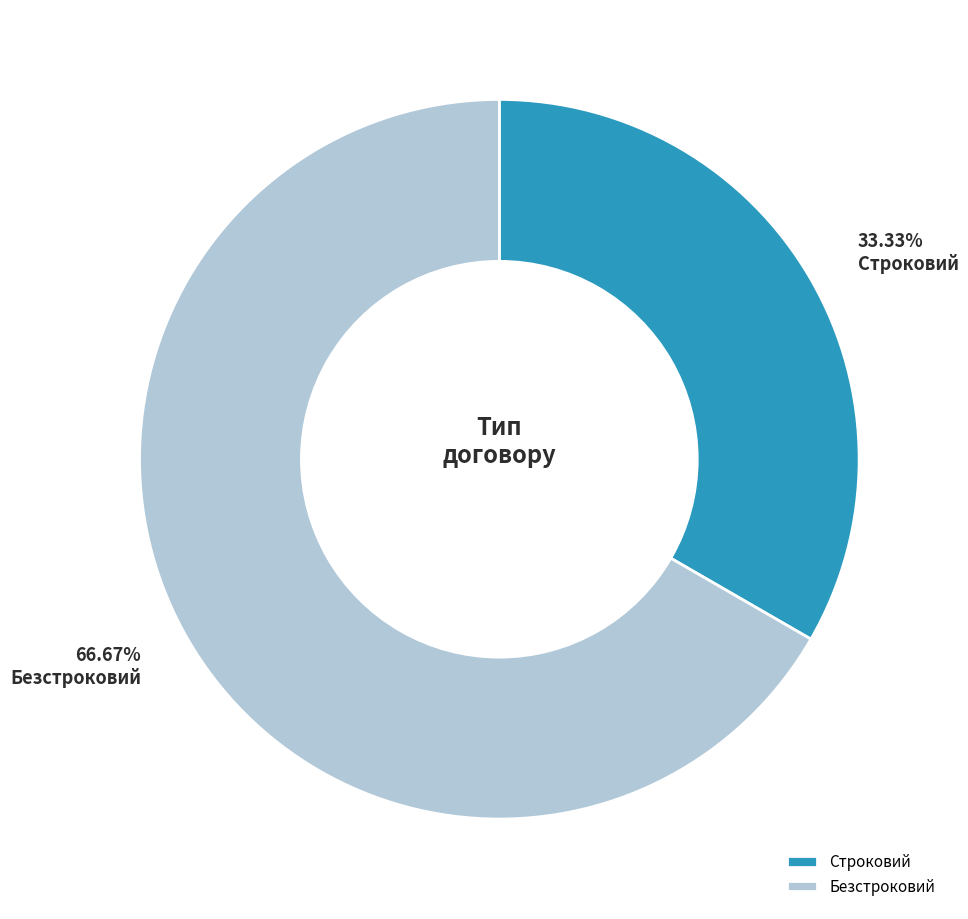

Which slice is the smallest?

Строковий